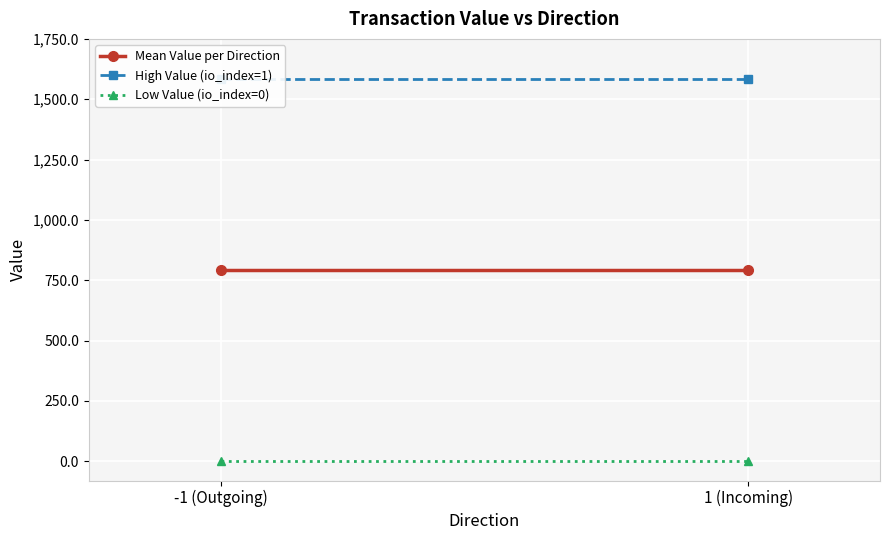

What position from the right is -1 (Outgoing)?

2